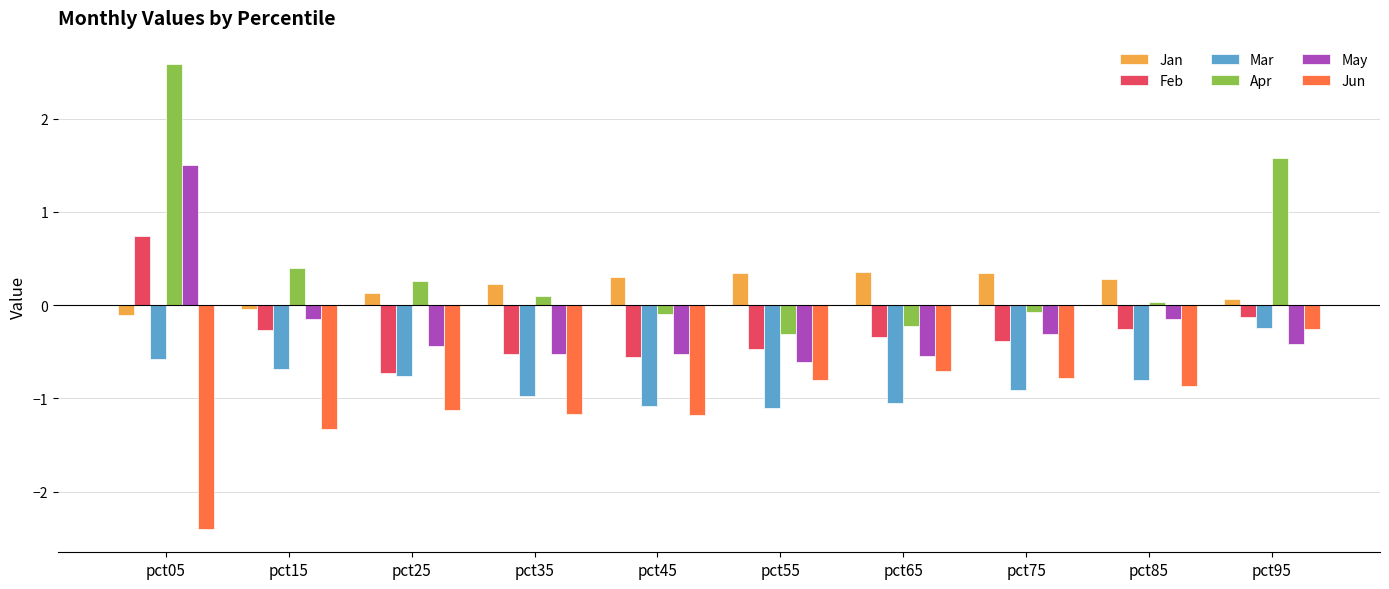

The Jun series shows -1.4 at pct75. True or false?

False